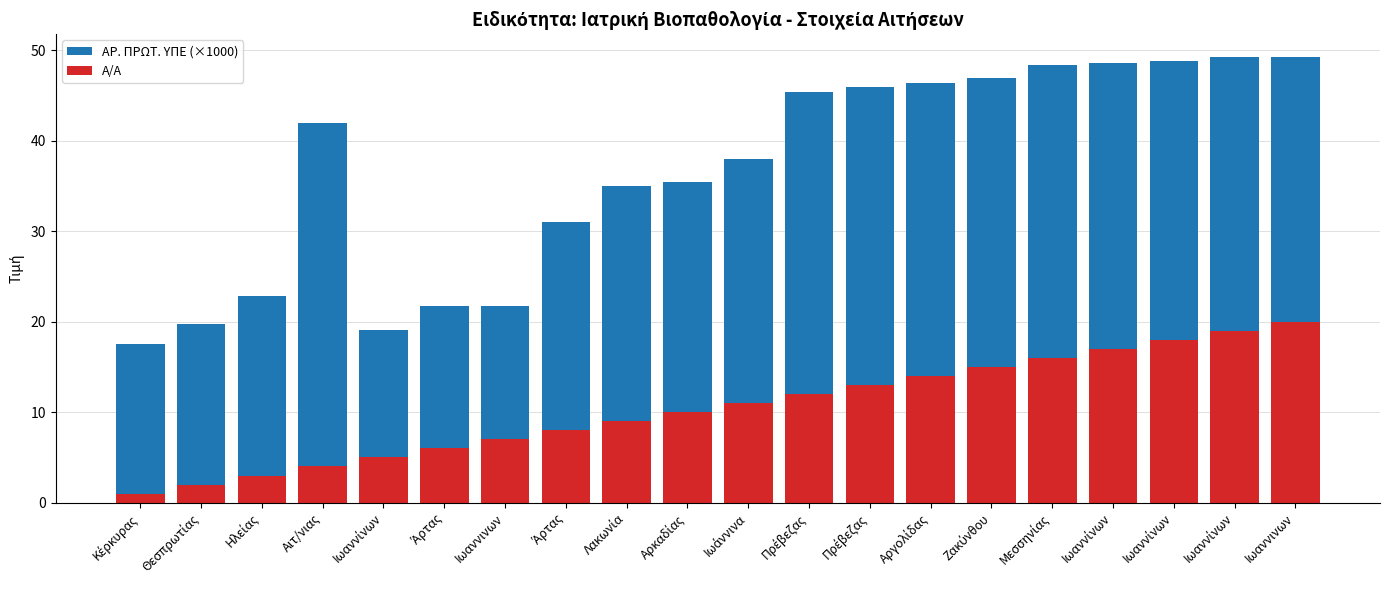

At which label is ΑΡ. ΠΡΩΤ. ΥΠΕ (×1000) closest to 33?

Άρτας